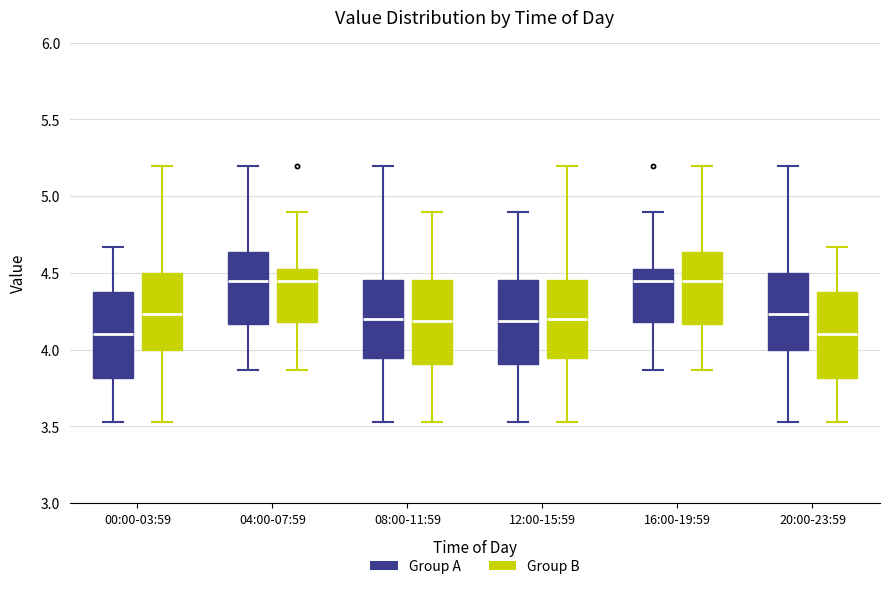

Where does the upper whisker of the box for 12:00-15:59 (Group A) end on the y-axis? The values are not printed on the chart, so give them approximately, as read against the axis.

4.90